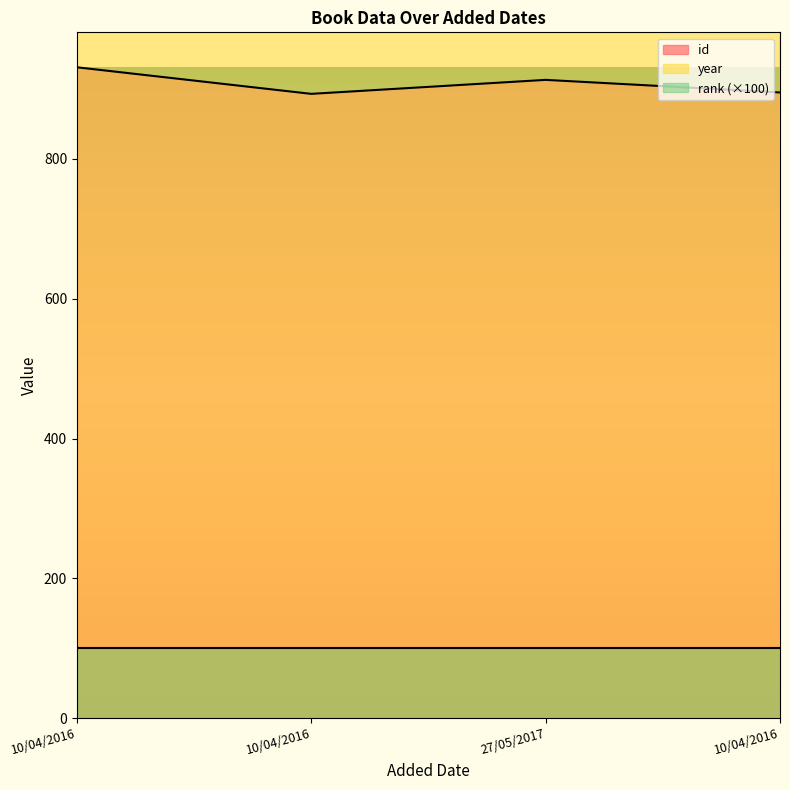

True or false: id has more than 1 points higher than both neighbors.

False